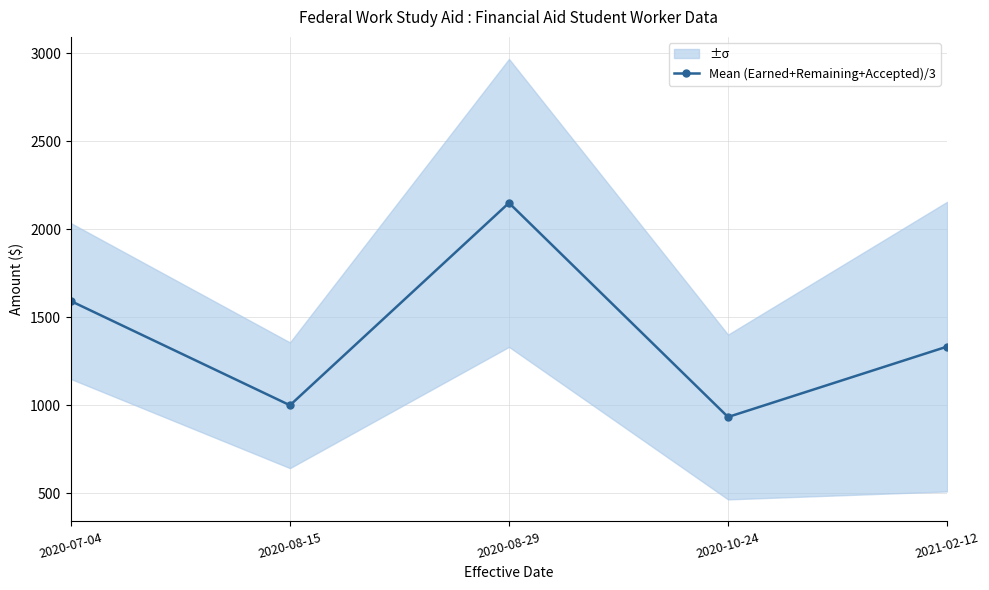

How many data points are less than 1333?

2